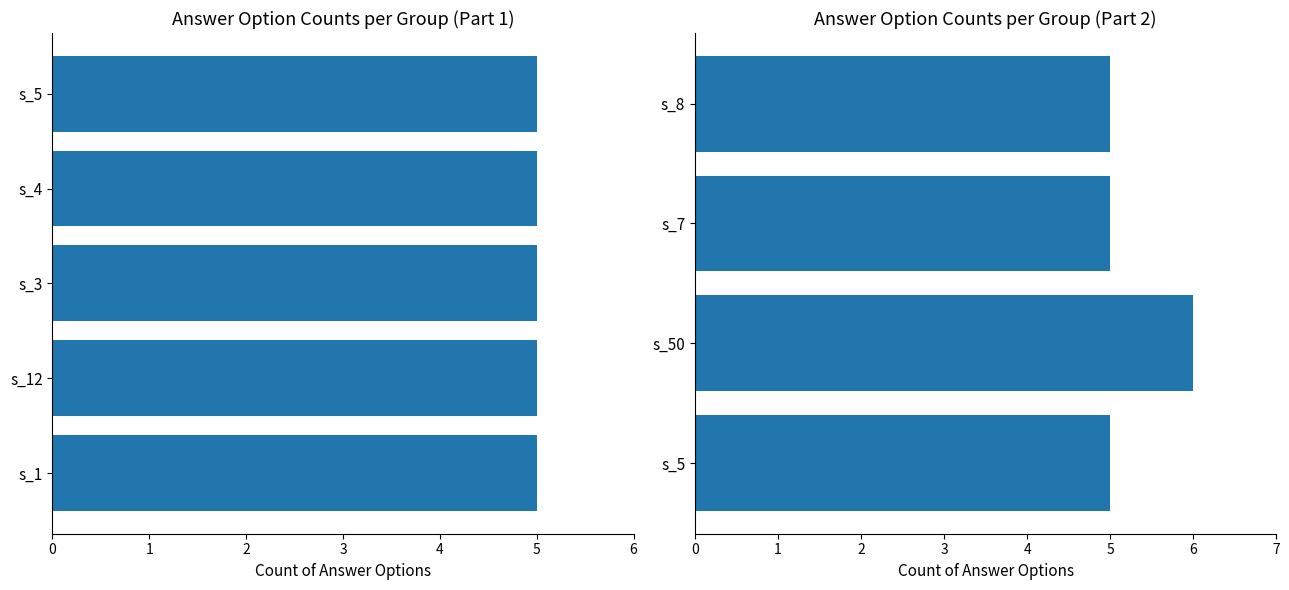

The value at s_8 is 5. True or false?

True